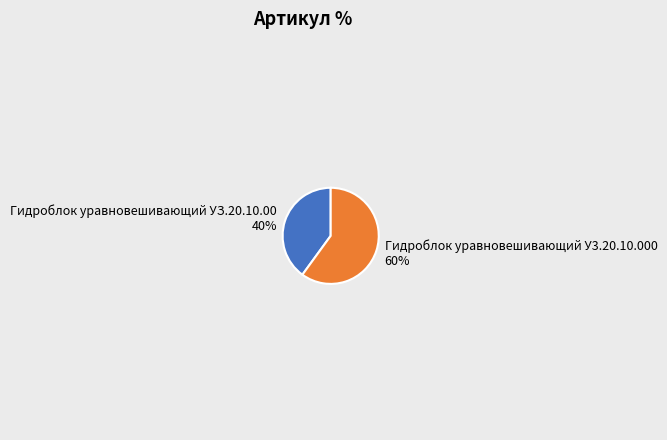

What is the ratio of the value at Гидроблок уравновешивающий У3.20.10.000 to the value at Гидроблок уравновешивающий УЗ.20.10.00?

1.5